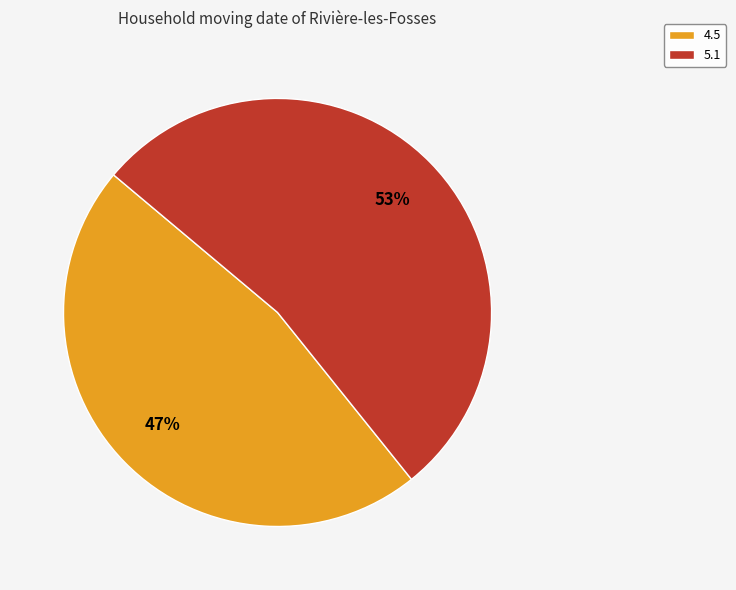

To the nearest percent, what is the average slice percentage?

50%